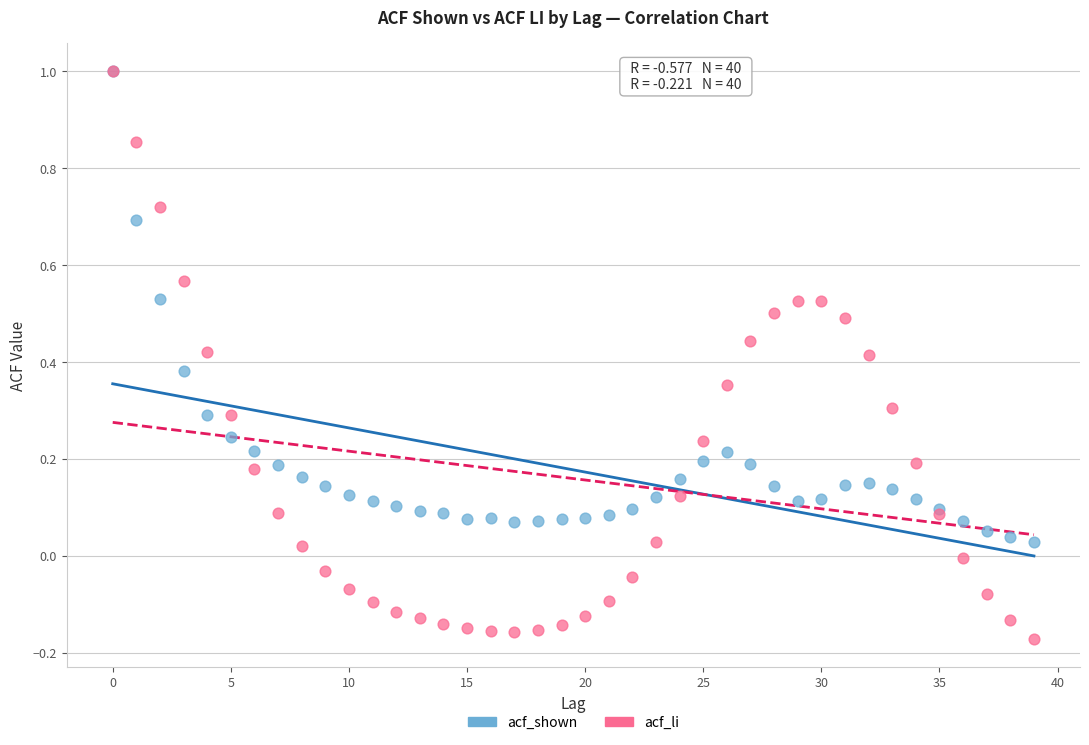

Which series contains the lowest Y value?

acf_li